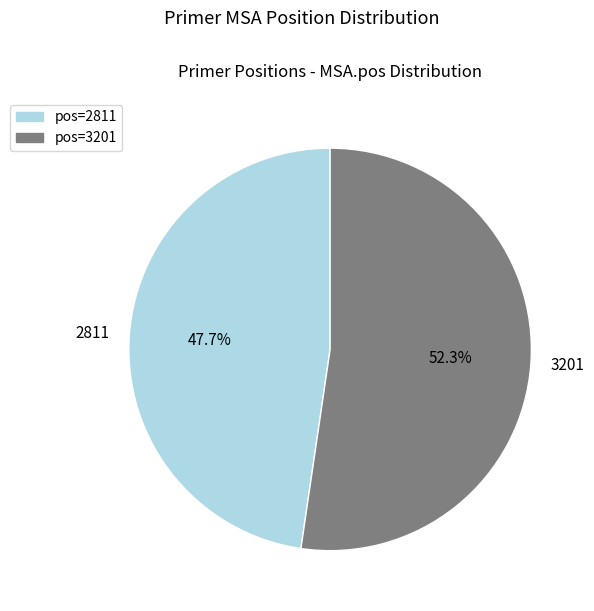

True or false: 2811 accounts for 48% of the total.

True